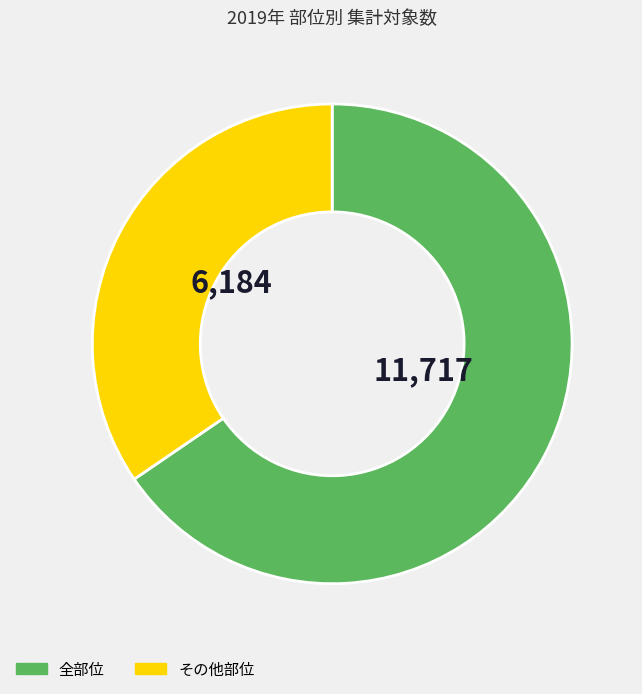

Does any single category account for the majority?

Yes